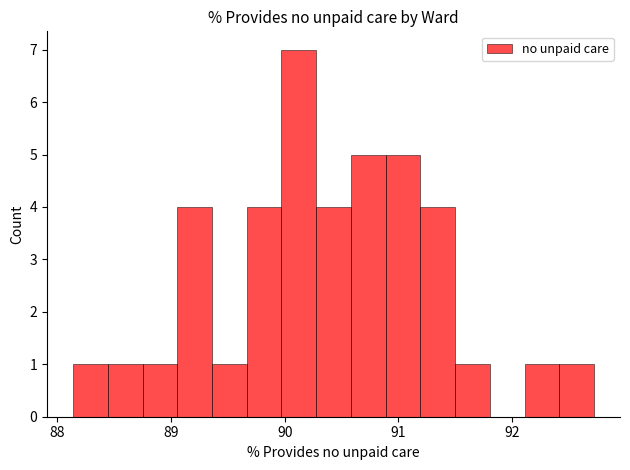

Around what value on the x-axis is the tallest bar? Give the approximate position of its centre, as read against the axis.

90.1